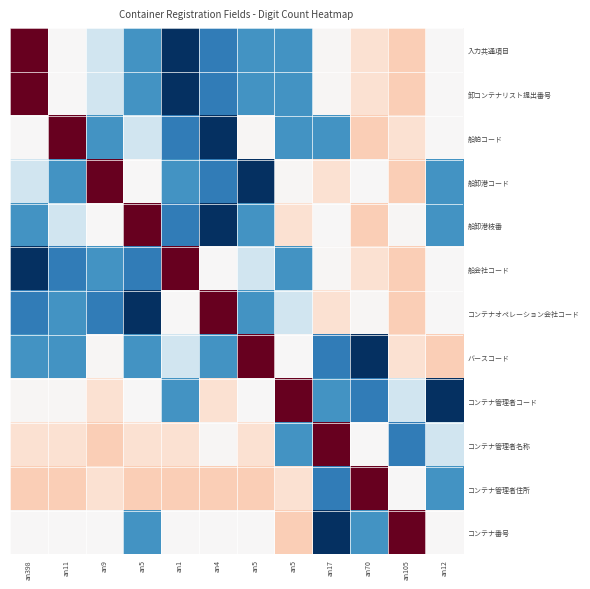

What is the smallest value displayed?

1